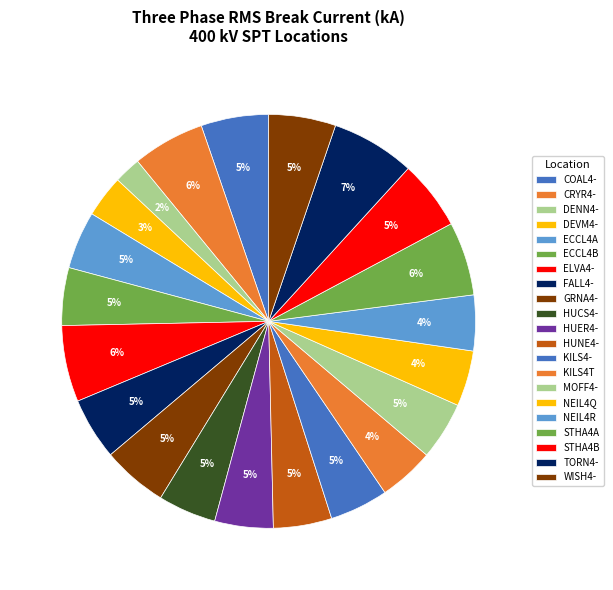

How many slices are in this pie chart?

21